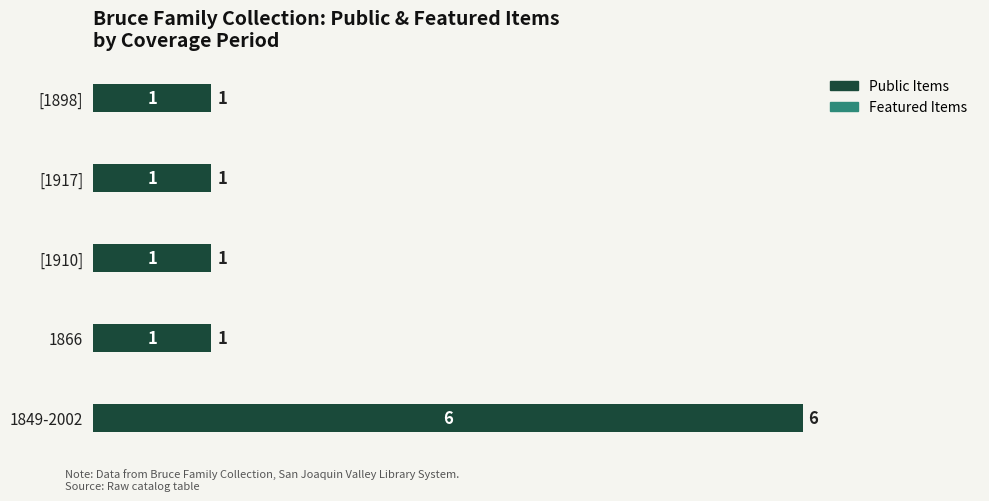

Which label corresponds to the largest value in the chart?

1849-2002